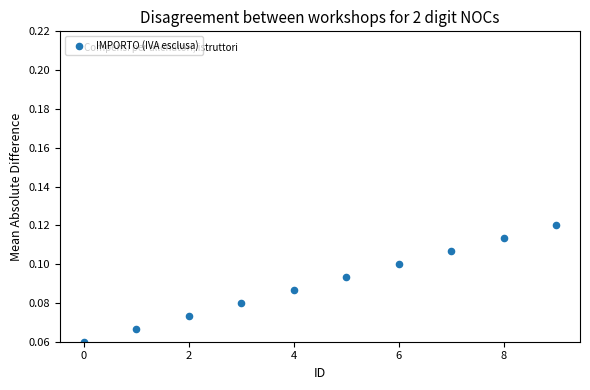

How many data points are displayed?

10